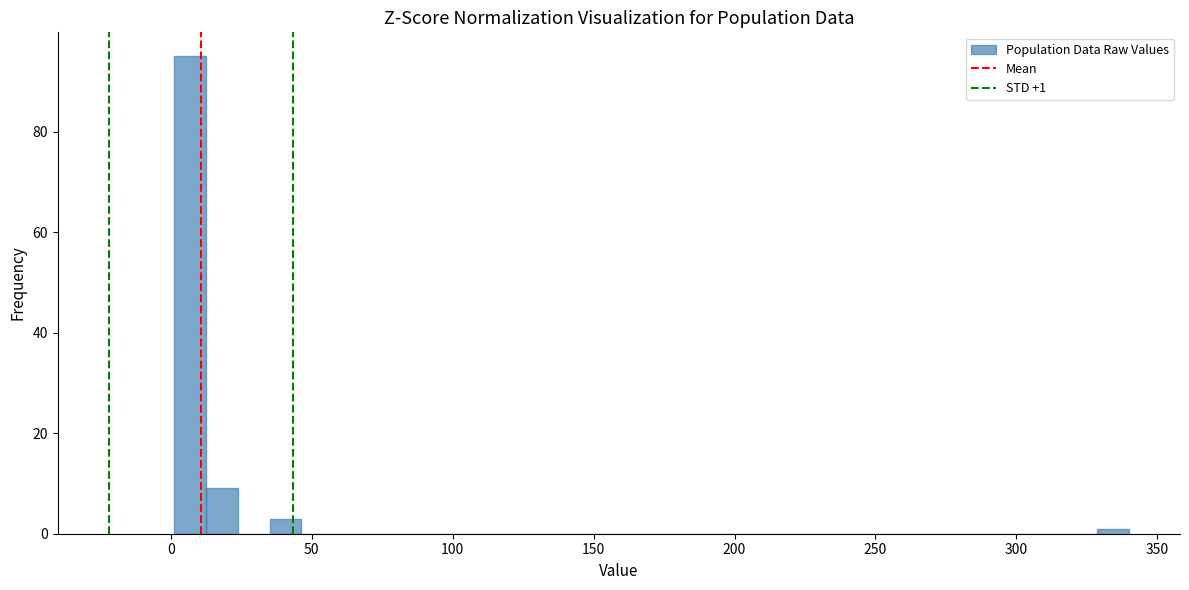

Around what value on the x-axis is the tallest bar? Give the approximate position of its centre, as read against the axis.

5